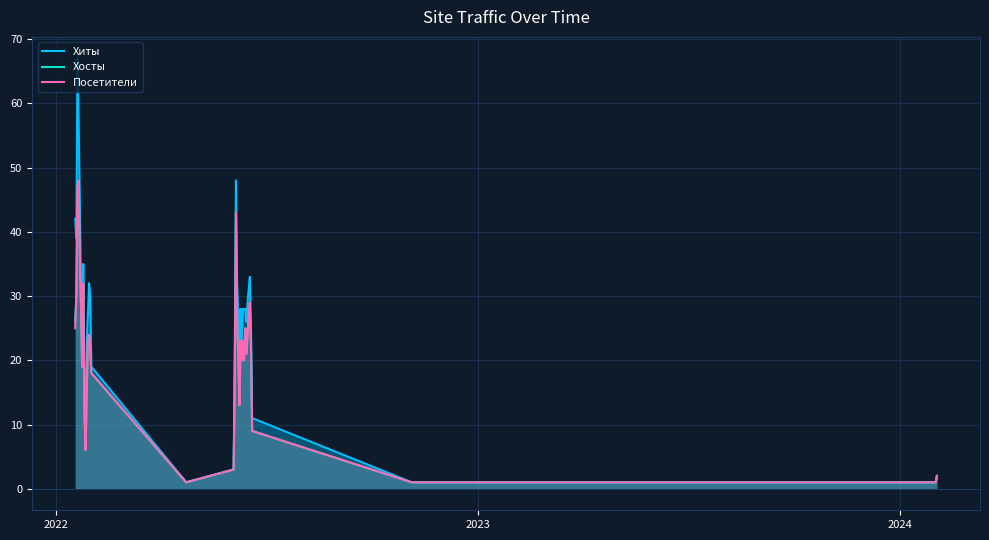

List the series in order of their peak value, lowest first.

Хосты, Посетители, Хиты